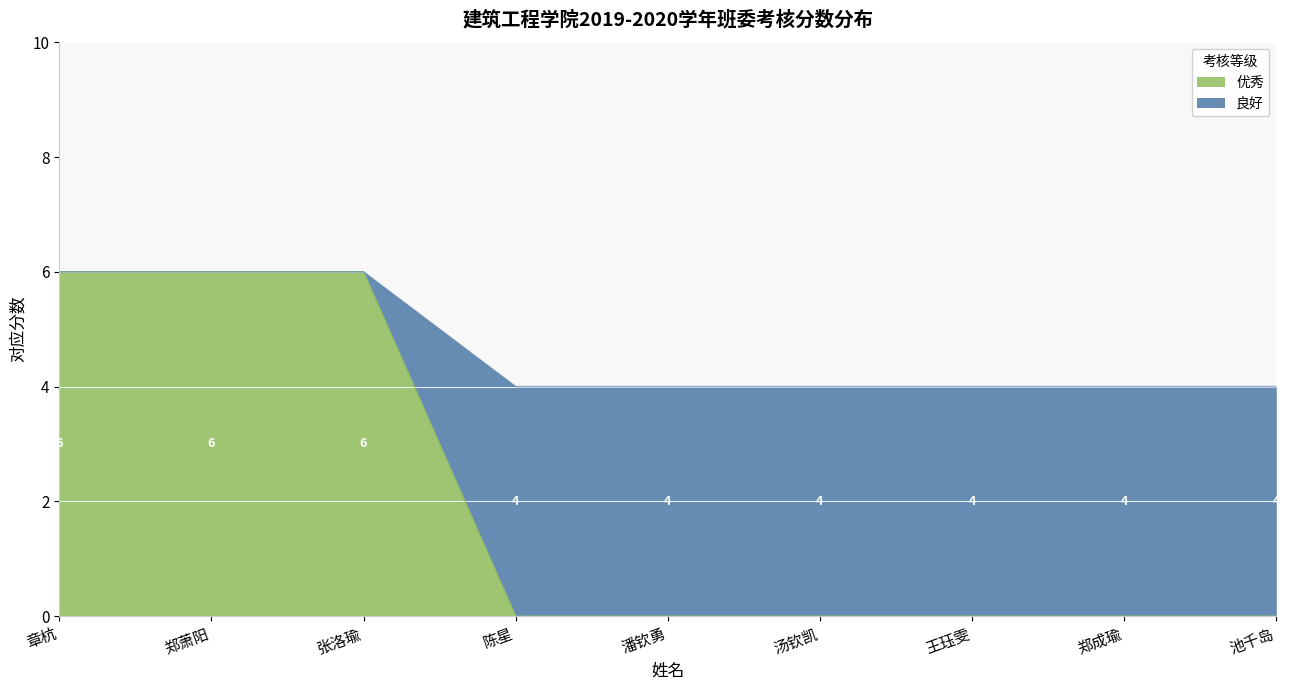

True or false: 良好 and 优秀 cross at least once.

False